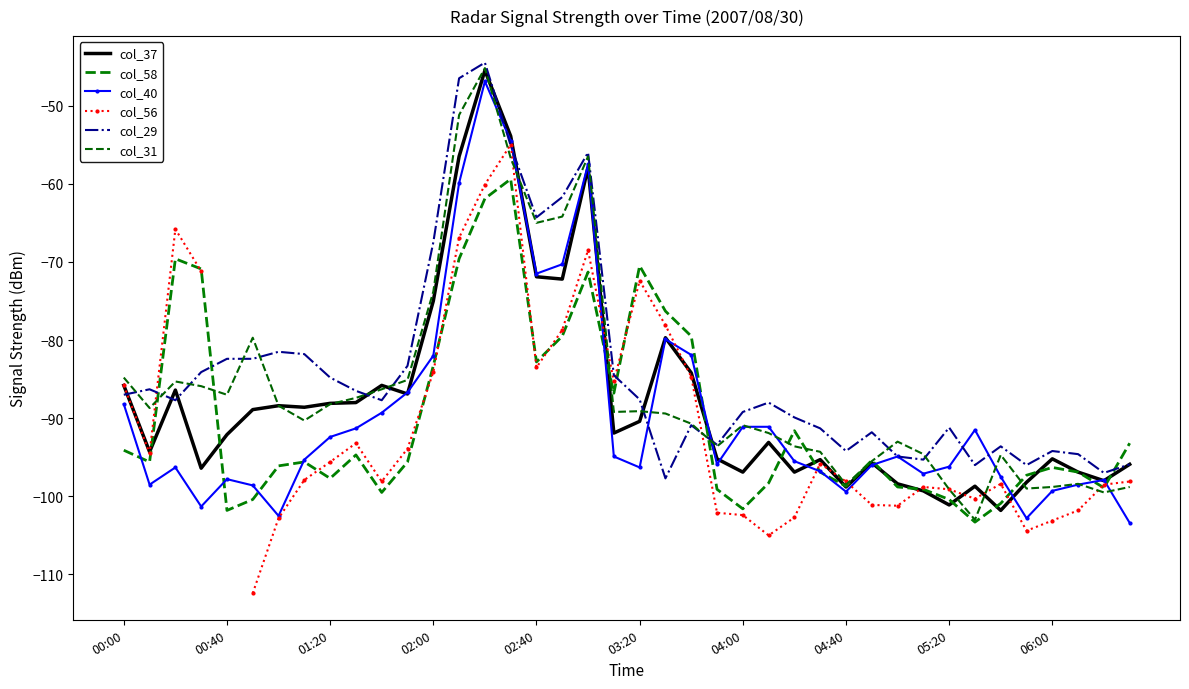

What is the spread (max minus min) of values at 04:00?

13.2